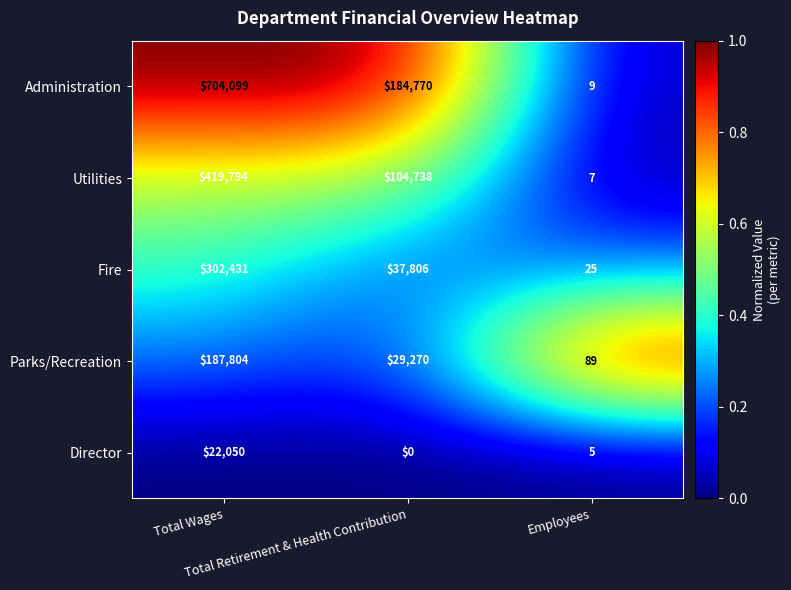

Which series has the largest range (max minus min)?

Administration